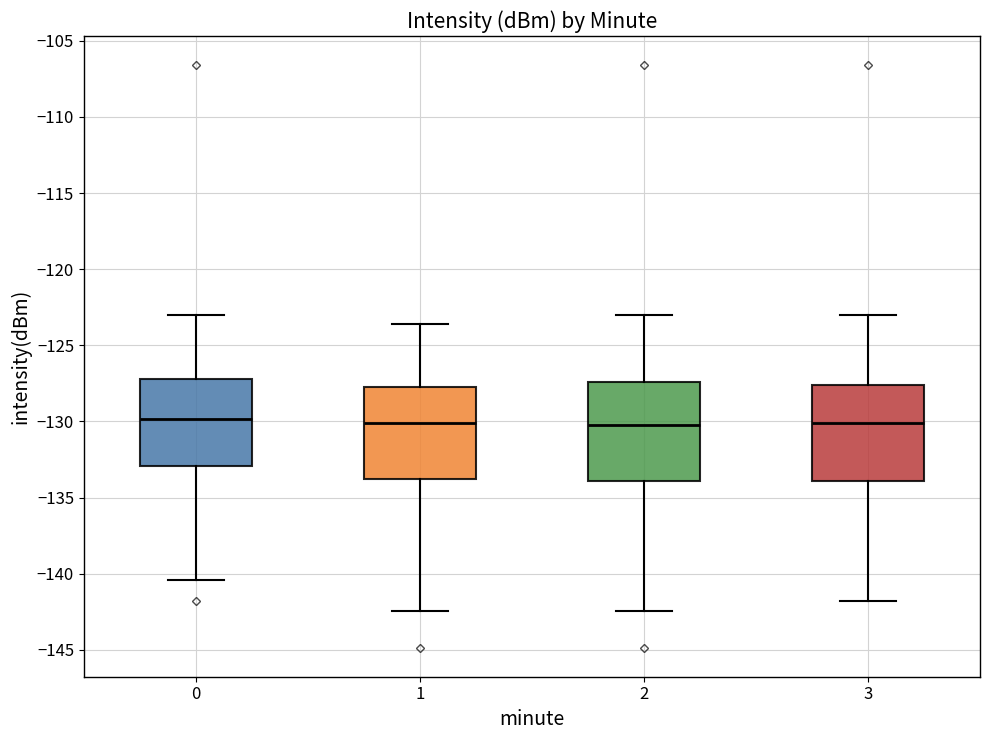

Reading left to right, read every box against the y-axis: the position of its median line, the range the box covers, and the ends of its whiskers. The values are not printed on the chart, so give them approximately, as read against the axis.

0: median -130.0, box -133.0 to -127.0, whiskers -140.5 to -123.0
1: median -130.0, box -134.0 to -127.5, whiskers -142.5 to -123.5
2: median -130.0, box -134.0 to -127.5, whiskers -142.5 to -123.0
3: median -130.0, box -134.0 to -127.5, whiskers -142.0 to -123.0